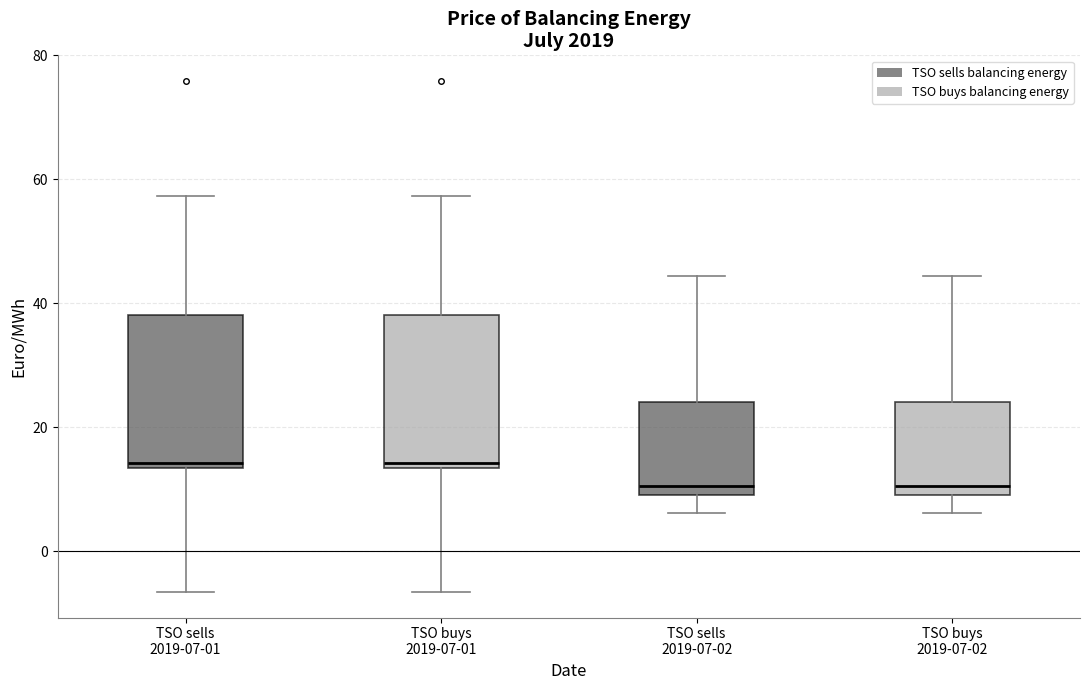

Where is the upper edge of the box for TSO sells 2019-07-01 on the y-axis? The values are not printed on the chart, so give them approximately, as read against the axis.

38